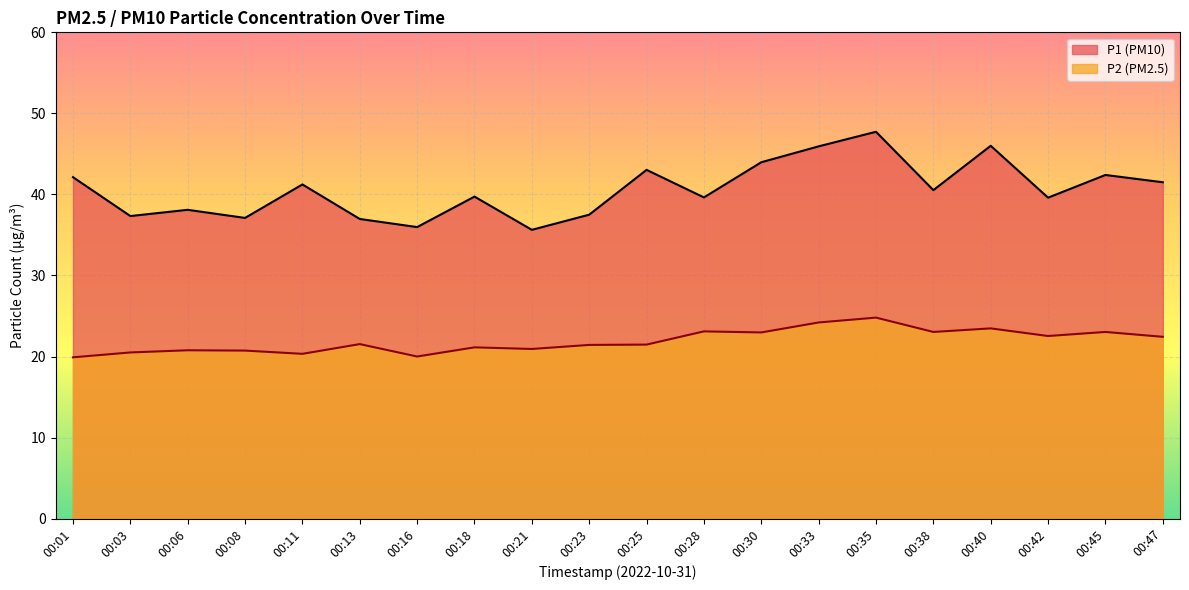

True or false: P2 and P1 cross at least once.

False